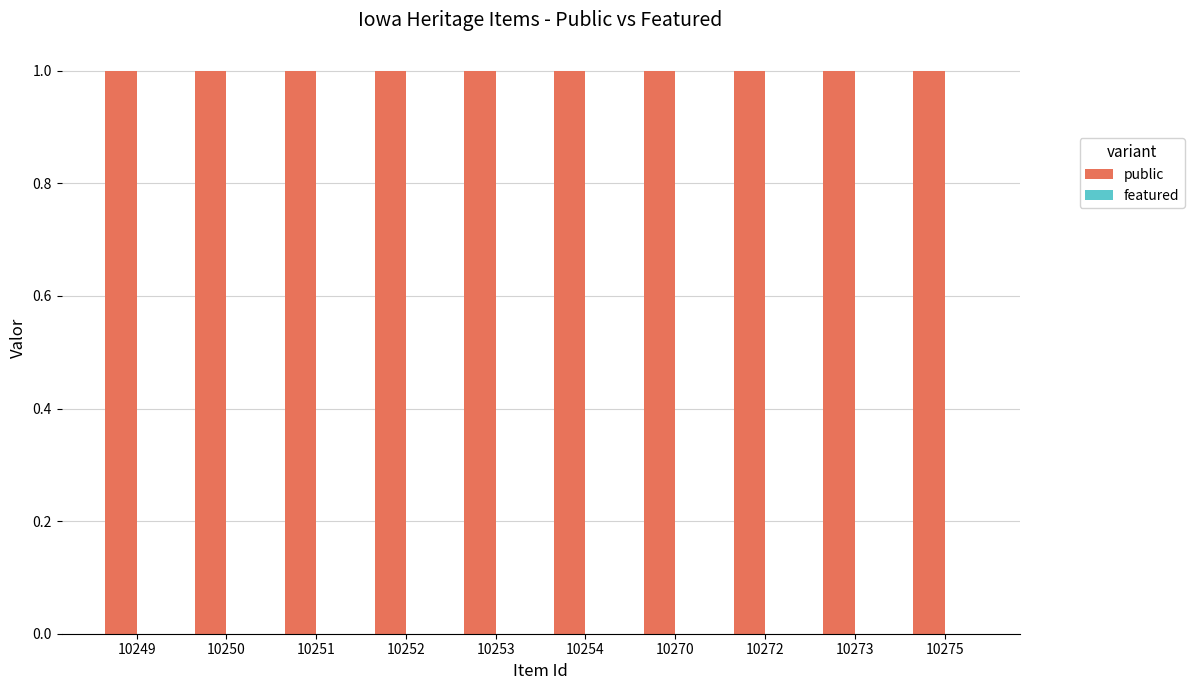

At which category is the sum across all series the highest?

10249